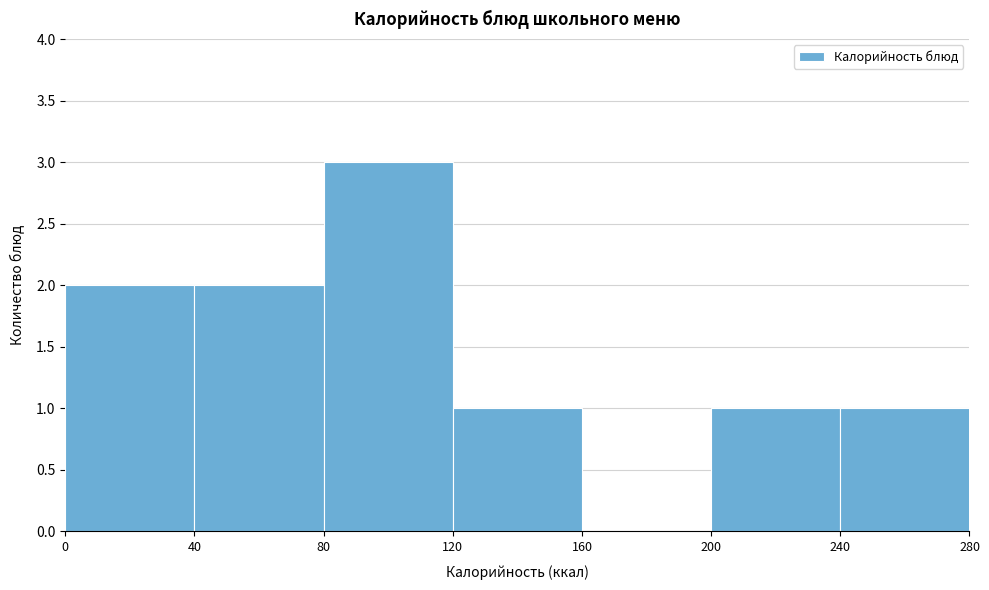

Reading left to right, list every bar in this chart as the range it spans on the x-axis followed by its height. The values are not printed on the chart, so give them approximately, as read against the axis.

0 to 40: 2
40 to 80: 2
80 to 120: 3
120 to 160: 1
160 to 200: 0
200 to 240: 1
240 to 280: 1